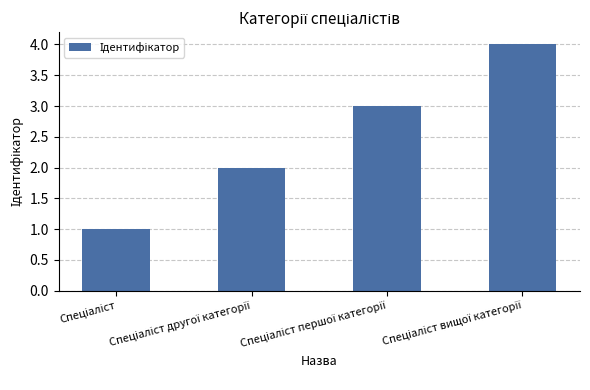

What is the maximum value shown in the chart?

4